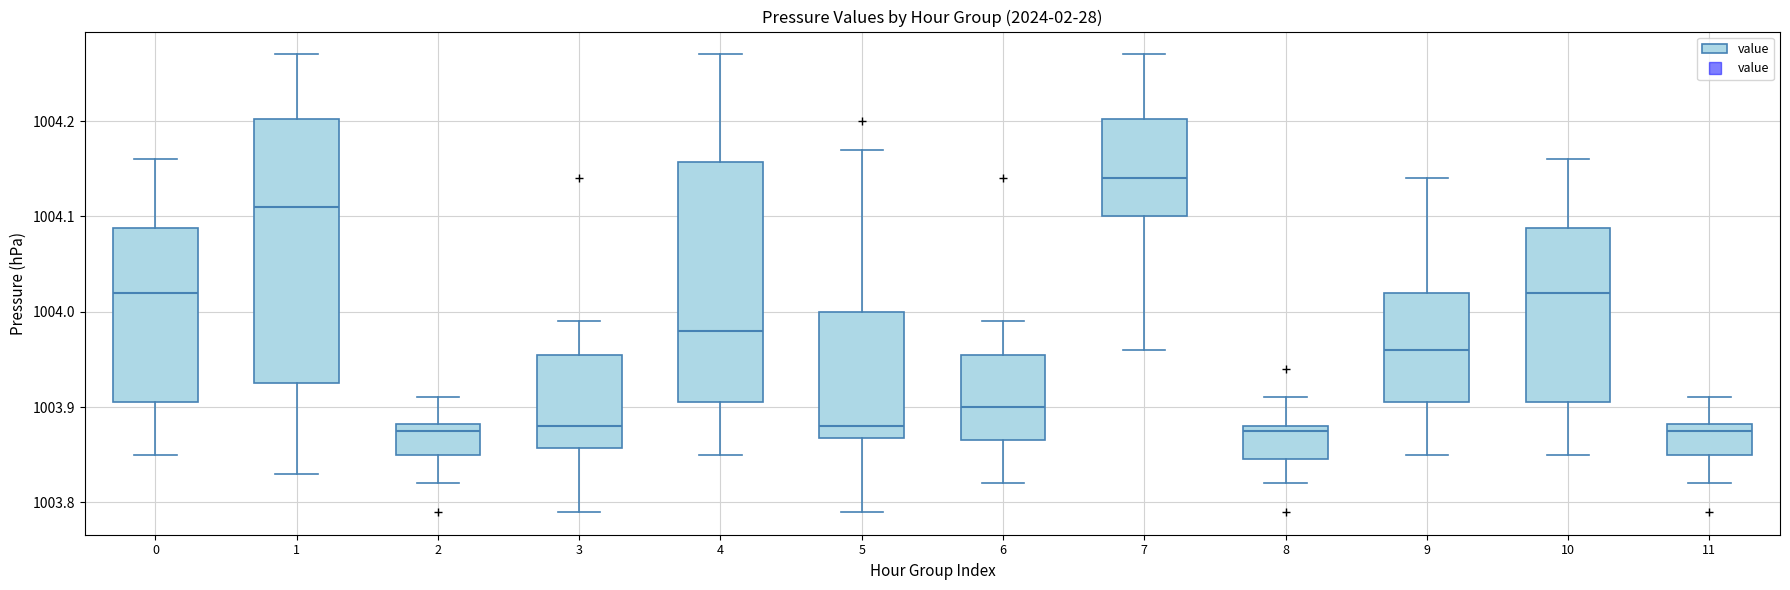

Comparing the boxes themselves (not the whiskers), which one is the tallest?

1